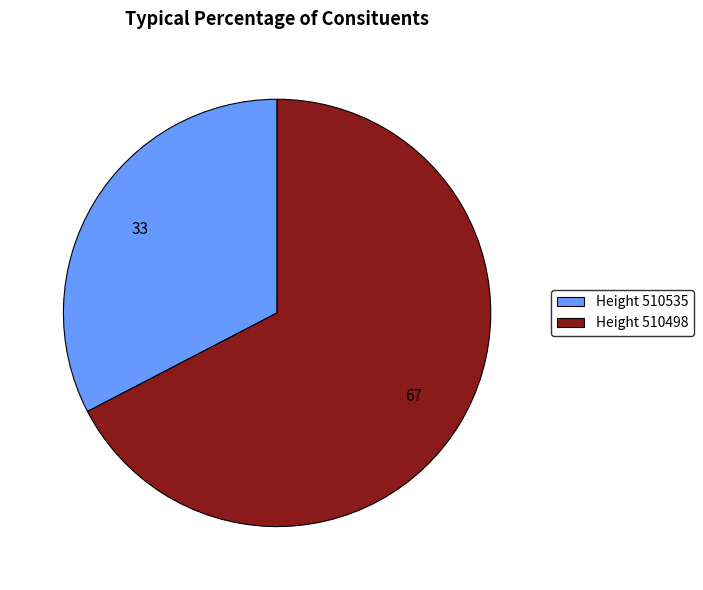

Is the sum of Height 510535 and Height 510498 greater than half?

Yes